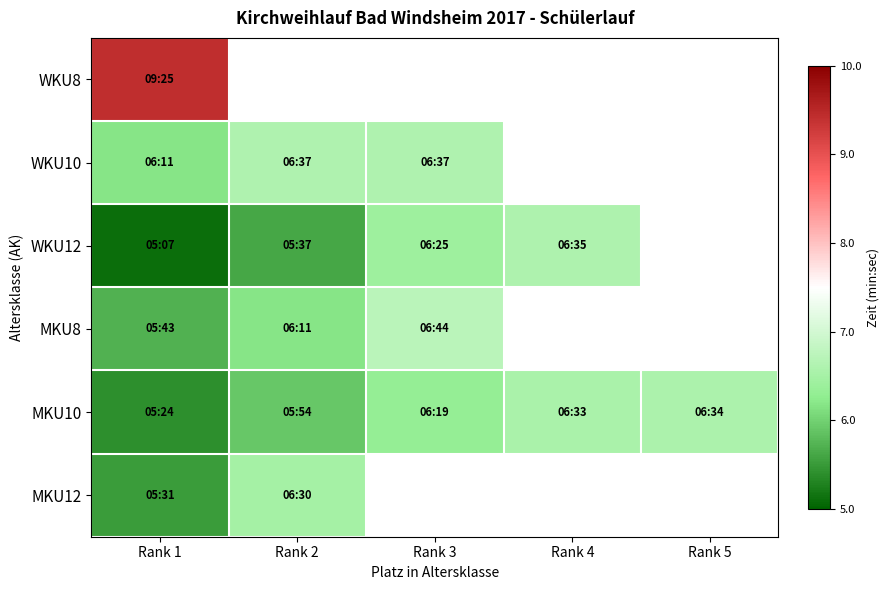

Which has a higher value, Rank 1 or Rank 4?

Rank 4